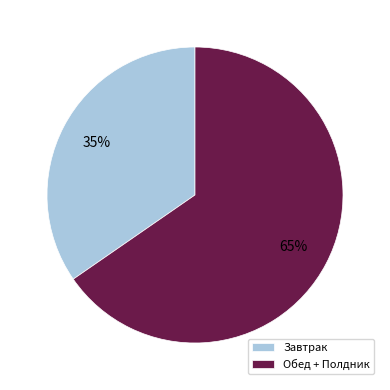

Is it true that Завтрак is 35% of the pie?

True